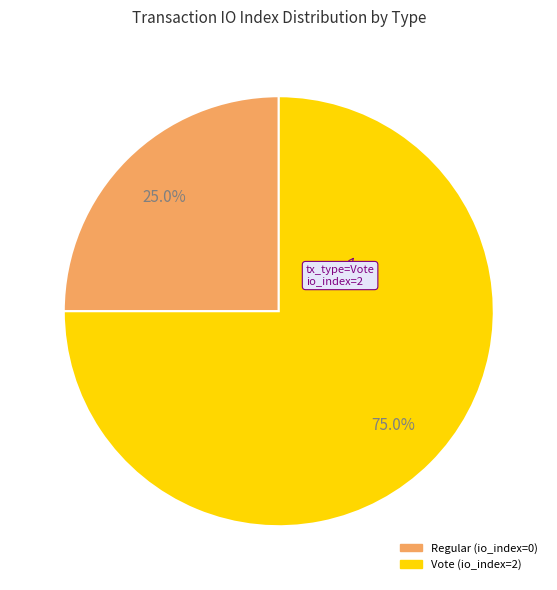

Between Regular and Vote, which is larger?

Vote